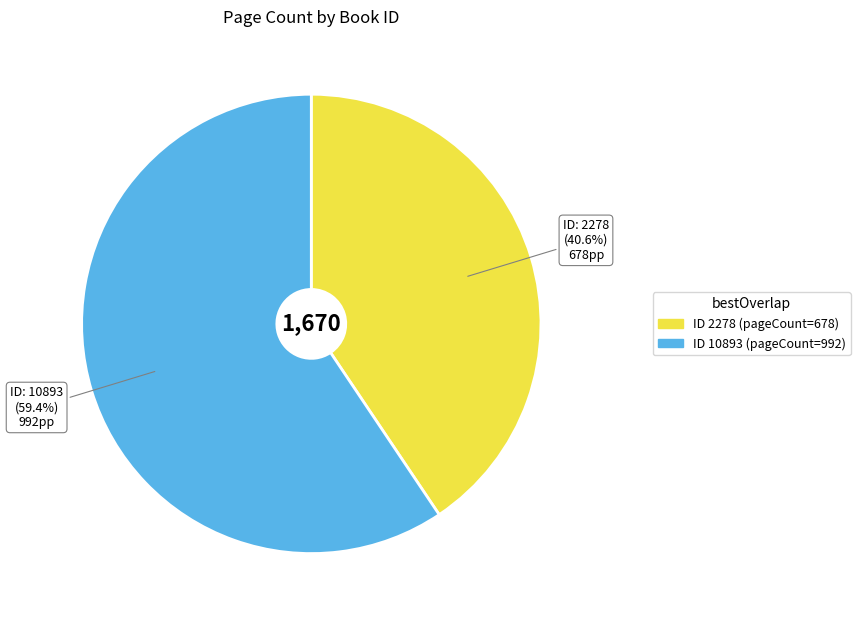

Is there a majority slice in this chart?

Yes